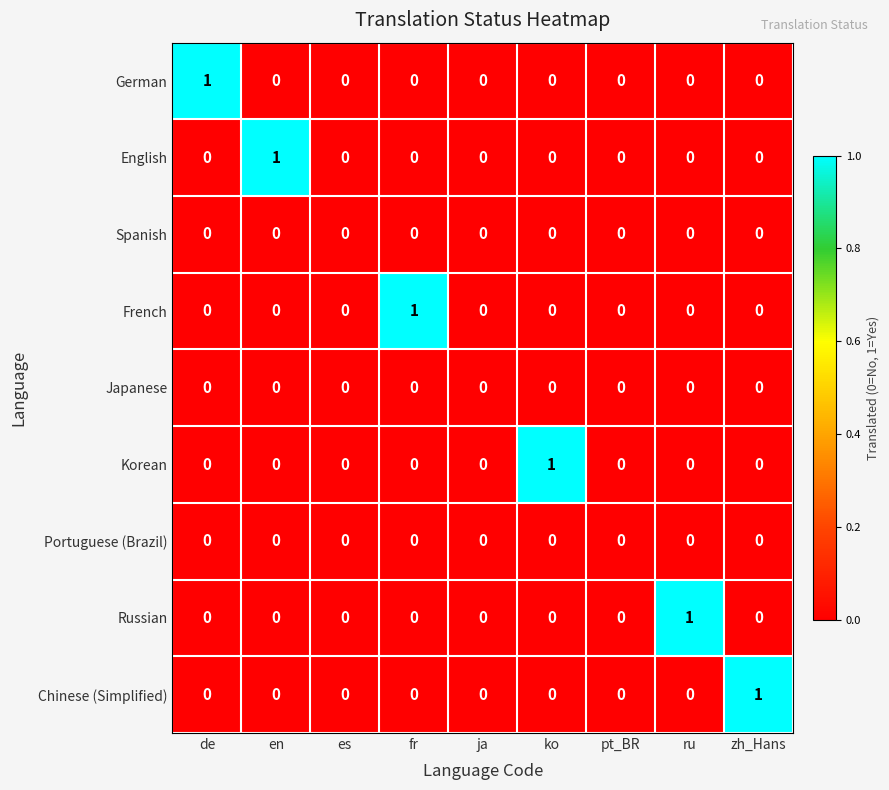

The value of Japanese at pt_BR is 0. True or false?

True